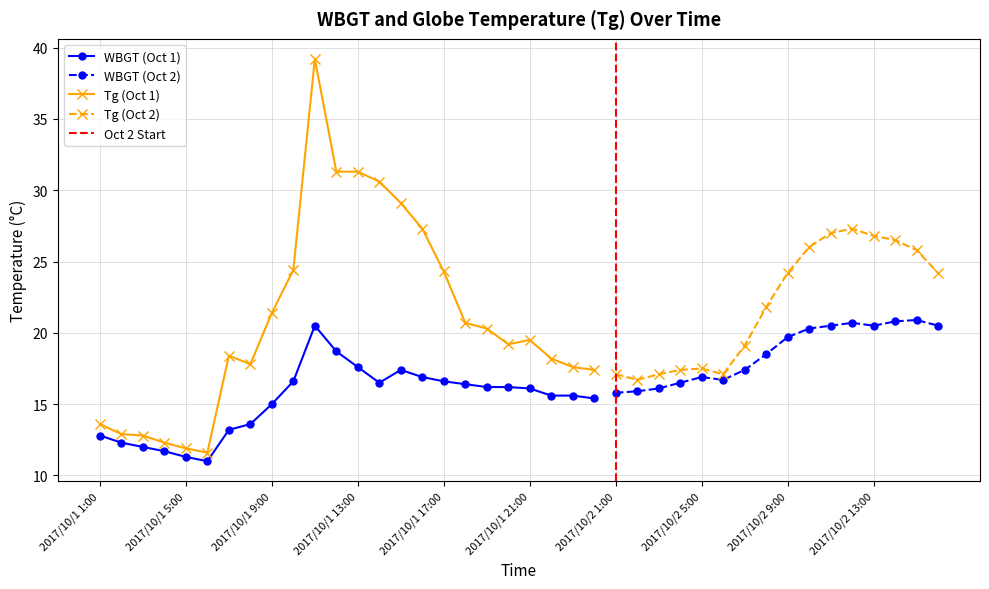

Reading left to right, list all the values displayed in this chart.

WBGT: 2017/10/1 1:00=12.8	2017/10/1 2:00=12.3	2017/10/1 3:00=12.0	2017/10/1 4:00=11.7	2017/10/1 5:00=11.3	2017/10/1 6:00=11.0	2017/10/1 7:00=13.2	2017/10/1 8:00=13.6	2017/10/1 9:00=15.0	2017/10/1 10:00=16.6	2017/10/1 11:00=20.5	2017/10/1 12:00=18.7	2017/10/1 13:00=17.6	2017/10/1 14:00=16.5	2017/10/1 15:00=17.4	2017/10/1 16:00=16.9	2017/10/1 17:00=16.6	2017/10/1 18:00=16.4	2017/10/1 19:00=16.2	2017/10/1 20:00=16.2	2017/10/1 21:00=16.1	2017/10/1 22:00=15.6	2017/10/1 23:00=15.6	2017/10/1 24:00=15.4	2017/10/2 1:00=15.8	2017/10/2 2:00=15.9	2017/10/2 3:00=16.1	2017/10/2 4:00=16.5	2017/10/2 5:00=16.9	2017/10/2 6:00=16.7	2017/10/2 7:00=17.4	2017/10/2 8:00=18.5	2017/10/2 9:00=19.7	2017/10/2 10:00=20.3	2017/10/2 11:00=20.5	2017/10/2 12:00=20.7	2017/10/2 13:00=20.5	2017/10/2 14:00=20.8	2017/10/2 15:00=20.9	2017/10/2 16:00=20.5
Tg: 2017/10/1 1:00=13.6	2017/10/1 2:00=12.9	2017/10/1 3:00=12.8	2017/10/1 4:00=12.3	2017/10/1 5:00=11.9	2017/10/1 6:00=11.6	2017/10/1 7:00=18.4	2017/10/1 8:00=17.8	2017/10/1 9:00=21.4	2017/10/1 10:00=24.4	2017/10/1 11:00=39.2	2017/10/1 12:00=31.3	2017/10/1 13:00=31.3	2017/10/1 14:00=30.6	2017/10/1 15:00=29.1	2017/10/1 16:00=27.3	2017/10/1 17:00=24.3	2017/10/1 18:00=20.7	2017/10/1 19:00=20.3	2017/10/1 20:00=19.2	2017/10/1 21:00=19.5	2017/10/1 22:00=18.2	2017/10/1 23:00=17.6	2017/10/1 24:00=17.4	2017/10/2 1:00=17.1	2017/10/2 2:00=16.7	2017/10/2 3:00=17.1	2017/10/2 4:00=17.4	2017/10/2 5:00=17.5	2017/10/2 6:00=17.1	2017/10/2 7:00=19.1	2017/10/2 8:00=21.8	2017/10/2 9:00=24.2	2017/10/2 10:00=26.0	2017/10/2 11:00=27.0	2017/10/2 12:00=27.3	2017/10/2 13:00=26.8	2017/10/2 14:00=26.5	2017/10/2 15:00=25.8	2017/10/2 16:00=24.2